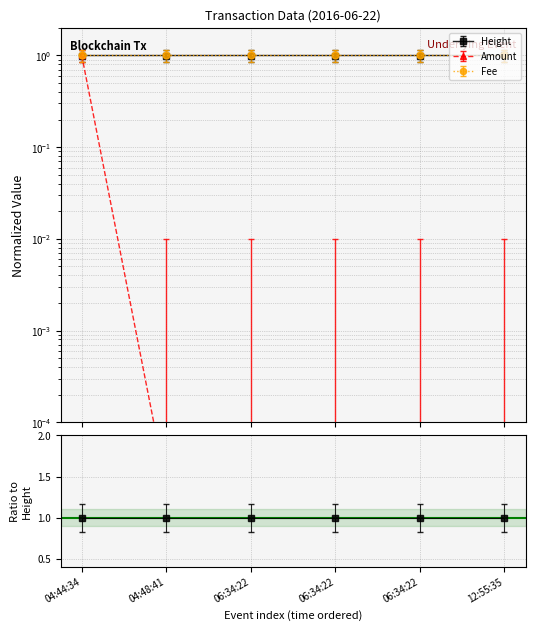

What is the label of the 1st point from the right?

12:55:35